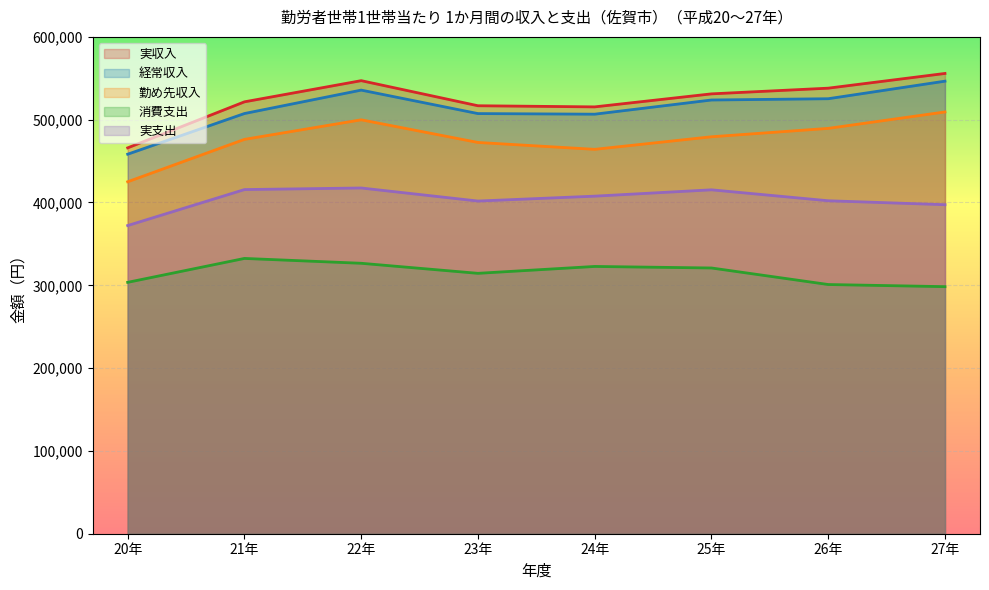

How many distinct data groups are displayed?

5